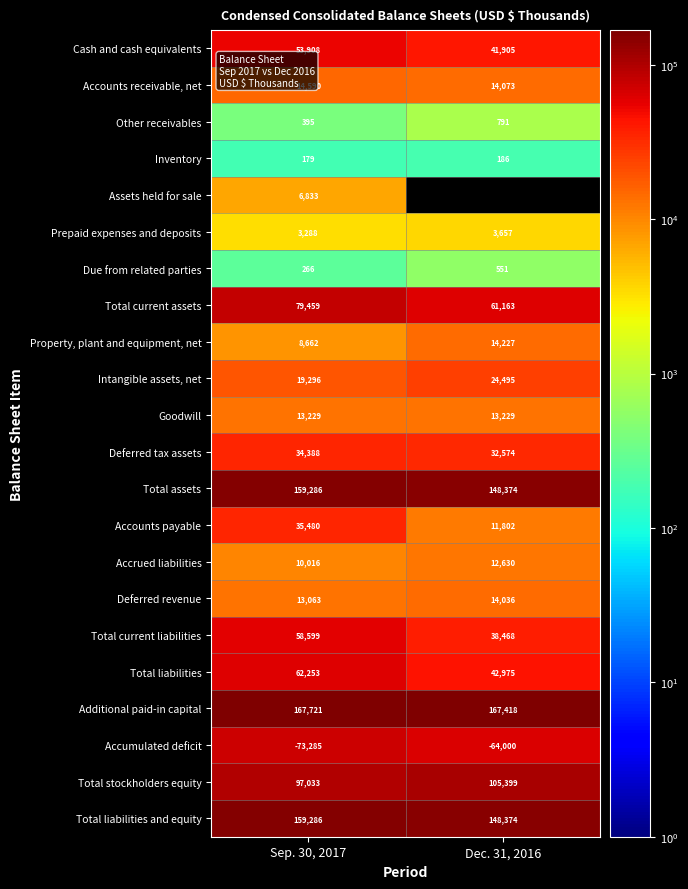

What is the difference between the highest and lowest values at Sep. 30, 2017?

241006